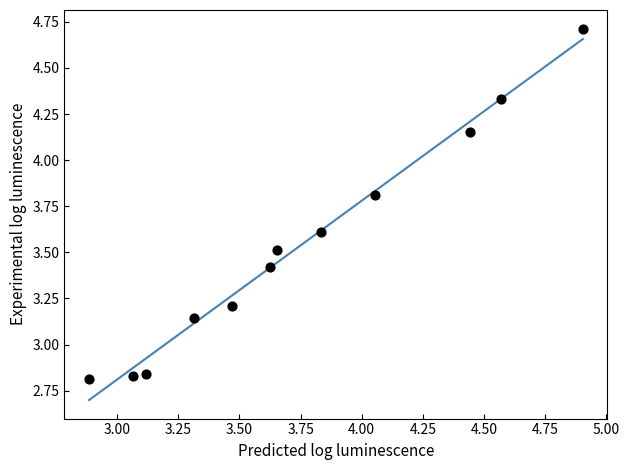

What is the range of X values (max minus min)?

2.0